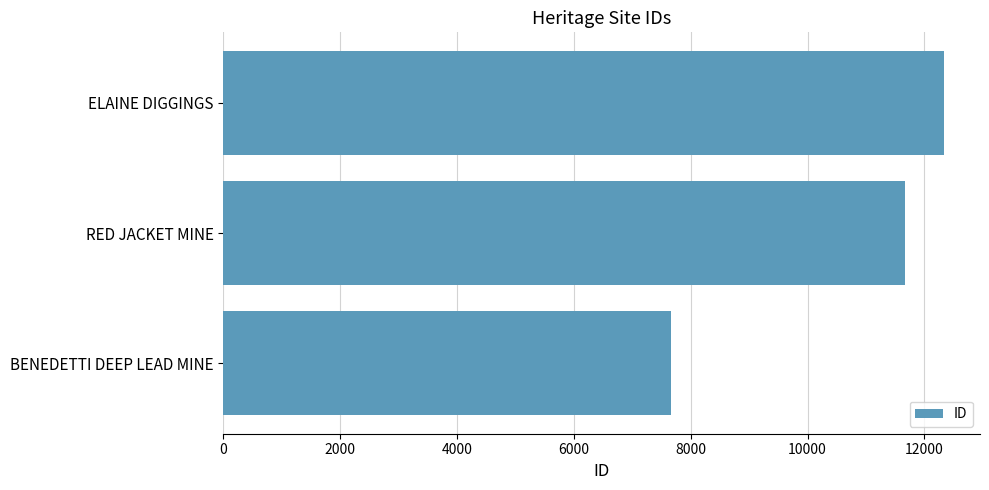

What is the change in value from RED JACKET MINE to ELAINE DIGGINGS?

+674